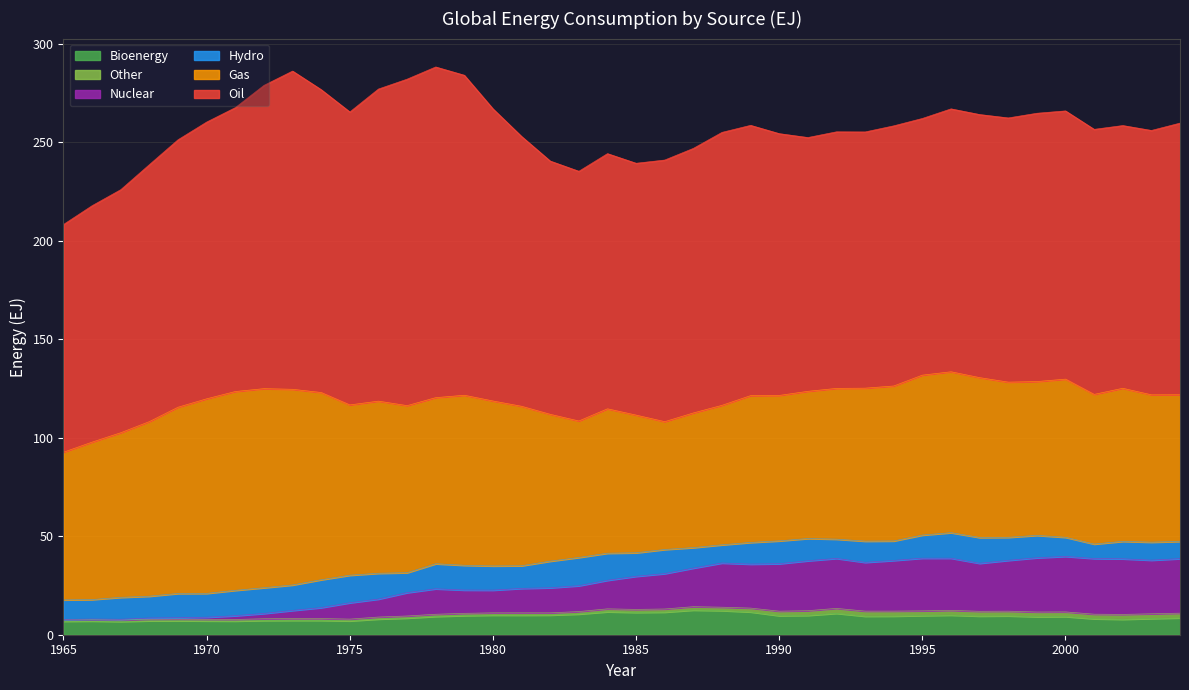

Reading right to left, list all the values displayed in this chart.

Bioenergy: 2004=8.5	2003=8.2	2002=7.8	2001=8.1	2000=9.2	1999=9.1	1998=9.6	1997=9.5	1996=10.0	1995=9.7	1994=9.5	1993=9.4	1992=10.9	1991=9.8	1990=9.7	1989=11.6	1988=12.3	1987=12.5	1986=11.5	1985=11.3	1984=11.6	1983=10.5	1982=10.0	1981=9.9	1980=9.9	1979=9.7	1978=9.3	1977=8.5	1976=8.0	1975=7.0	1974=7.3	1973=7.3	1972=7.2	1971=7.0	1970=7.0	1969=7.1	1968=7.1	1967=6.7	1966=7.0	1965=6.9
Other: 2004=2.4	2003=2.4	2002=2.5	2001=2.3	2000=2.4	1999=2.4	1998=2.4	1997=2.4	1996=2.4	1995=2.4	1994=2.5	1993=2.6	1992=2.5	1991=2.4	1990=2.3	1989=2.0	1988=1.7	1987=1.7	1986=1.6	1985=1.5	1984=1.5	1983=1.3	1982=1.1	1981=1.2	1980=1.2	1979=1.1	1978=1.1	1977=1.1	1976=1.0	1975=0.9	1974=0.9	1973=0.9	1972=0.9	1971=0.8	1970=0.8	1969=0.8	1968=0.8	1967=0.7	1966=0.7	1965=0.7
Nuclear: 2004=27.7	2003=27.2	2002=28.2	2001=28.3	2000=28.2	1999=27.5	1998=25.8	1997=24.4	1996=26.5	1995=26.7	1994=25.7	1993=24.8	1992=25.3	1991=25.3	1990=24.1	1989=22.3	1988=22.4	1987=19.6	1986=18.0	1985=16.8	1984=14.5	1983=13.1	1982=12.7	1981=12.4	1980=11.5	1979=11.8	1978=12.9	1977=11.8	1976=9.1	1975=8.3	1974=5.5	1973=4.1	1972=2.7	1971=1.9	1970=1.1	1969=0.7	1968=0.6	1967=0.4	1966=0.3	1965=0.2
Hydro: 2004=8.8	2003=9.1	2002=8.9	2001=7.3	2000=9.7	1999=11.4	1998=11.7	1997=13.1	1996=13.0	1995=11.7	1994=9.9	1993=10.8	1992=9.8	1991=11.3	1990=11.6	1989=11.0	1988=9.2	1987=10.4	1986=12.2	1985=11.9	1984=13.7	1983=14.3	1982=13.5	1981=11.5	1980=12.3	1979=12.6	1978=12.7	1977=10.1	1976=13.1	1975=14.0	1974=14.2	1973=12.9	1972=13.1	1971=12.9	1970=12.1	1969=12.3	1968=11.1	1967=11.1	1966=9.9	1965=10.0
Gas: 2004=74.5	2003=74.8	2002=77.7	2001=76.0	2000=80.3	1999=78.1	1998=78.8	1997=81.2	1996=81.7	1995=81.2	1994=78.7	1993=77.7	1992=76.5	1991=74.7	1990=73.8	1989=74.5	1988=70.8	1987=68.4	1986=64.9	1985=69.9	1984=73.3	1983=69.3	1982=74.5	1981=81.0	1980=83.7	1979=86.3	1978=84.3	1977=84.8	1976=87.4	1975=86.5	1974=95.0	1973=99.3	1972=101.1	1971=100.9	1970=98.8	1969=94.6	1968=88.6	1967=83.6	1966=79.9	1965=75.0
Oil: 2004=137.9	2003=134.2	2002=133.4	2001=134.5	2000=136.1	1999=136.2	1998=134.1	1997=133.5	1996=133.5	1995=130.3	1994=132.1	1993=130.1	1992=130.2	1991=128.8	1990=132.9	1989=137.2	1988=138.6	1987=134.3	1986=132.8	1985=127.8	1984=129.5	1983=126.8	1982=128.6	1981=137.0	1980=148.3	1979=162.4	1978=167.9	1977=165.7	1976=158.4	1975=148.7	1974=153.7	1973=161.5	1972=153.9	1971=144.1	1970=140.5	1969=135.8	1968=130.5	1967=123.4	1966=120.0	1965=115.6